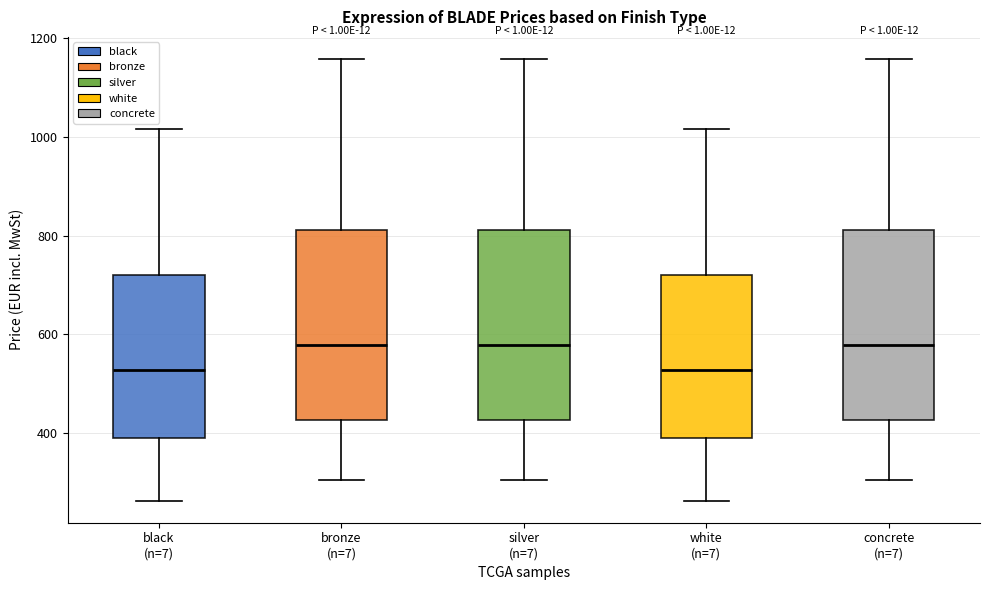

Reading left to right, read every box against the y-axis: the position of its median line, the range the box covers, and the ends of its whiskers. The values are not printed on the chart, so give them approximately, as read against the axis.

black (n=7): median 520, box 400 to 720, whiskers 260 to 1020
bronze (n=7): median 580, box 420 to 820, whiskers 300 to 1160
silver (n=7): median 580, box 420 to 820, whiskers 300 to 1160
white (n=7): median 520, box 400 to 720, whiskers 260 to 1020
concrete (n=7): median 580, box 420 to 820, whiskers 300 to 1160